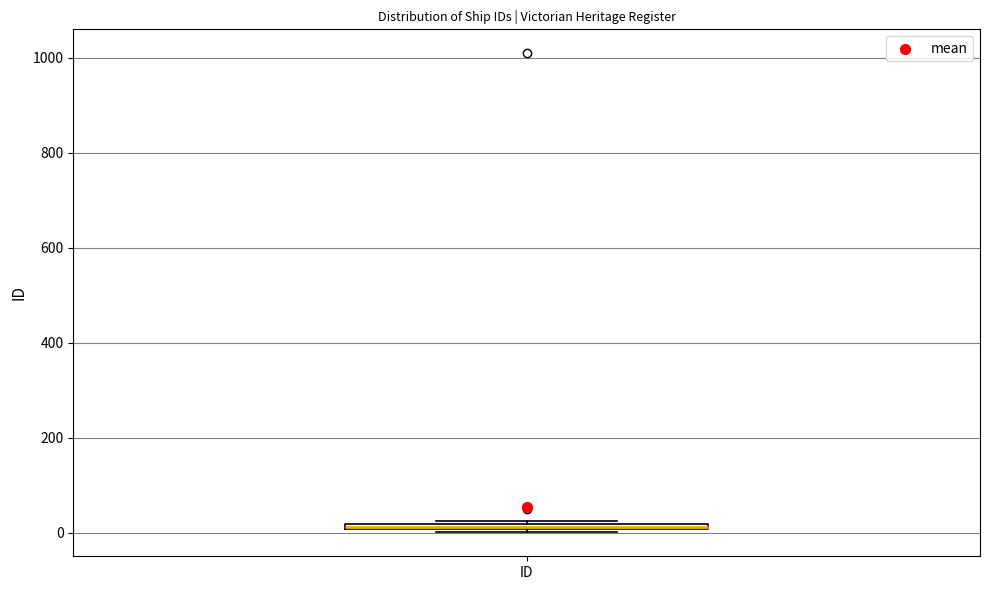

Where is the upper edge of the box for ID on the y-axis? The values are not printed on the chart, so give them approximately, as read against the axis.

20